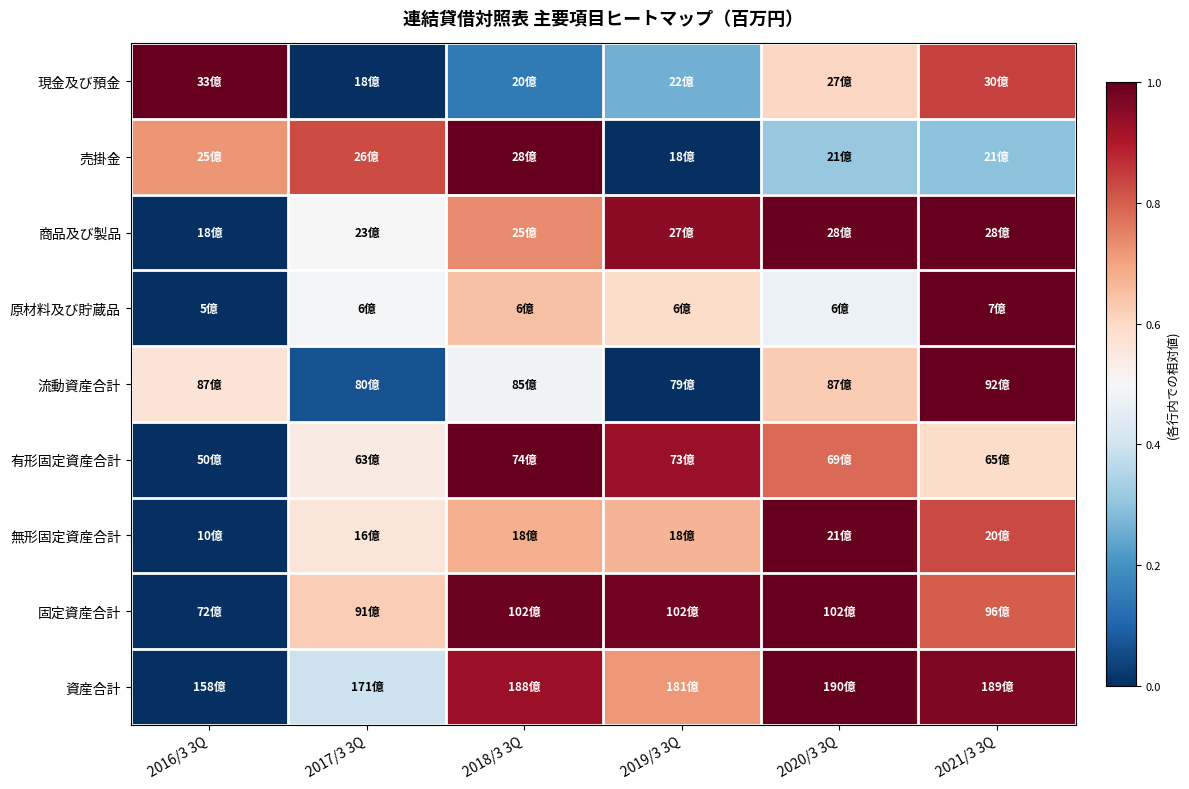

How many data points does each series have?

6